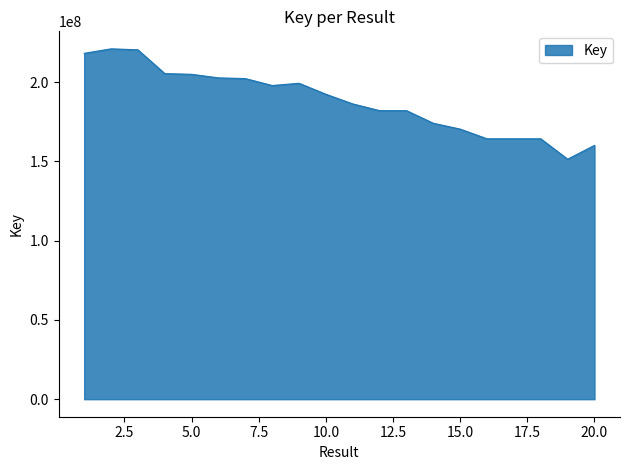

What is the difference between the maximum and minimum values?

69621193